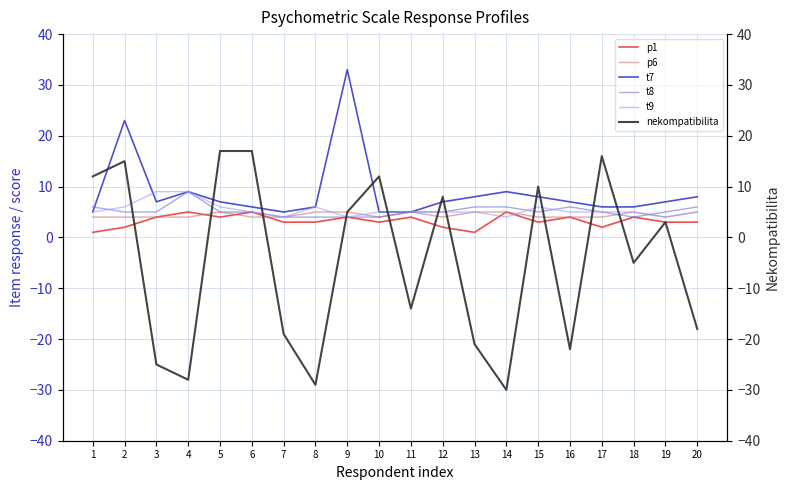

Which series has the largest total across all categories?

t7